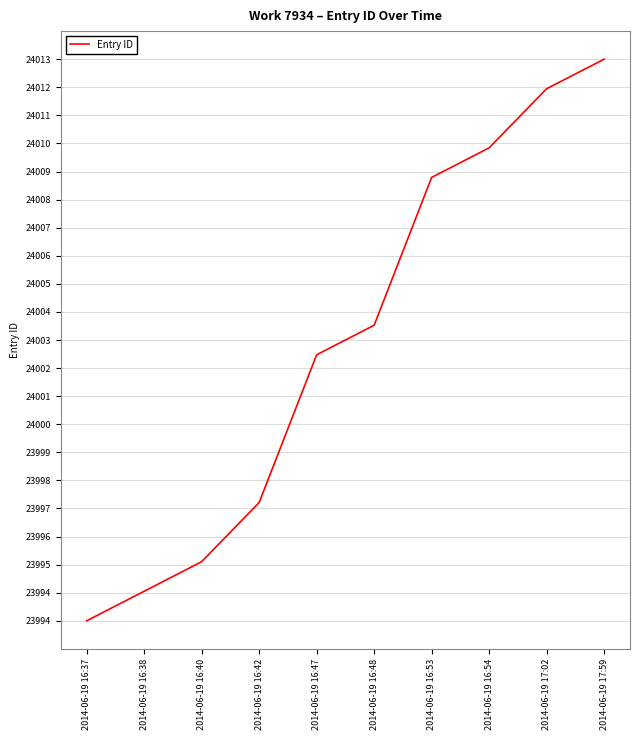

Between 2014-06-19 16:42 and 2014-06-19 17:59, which is larger?

2014-06-19 17:59